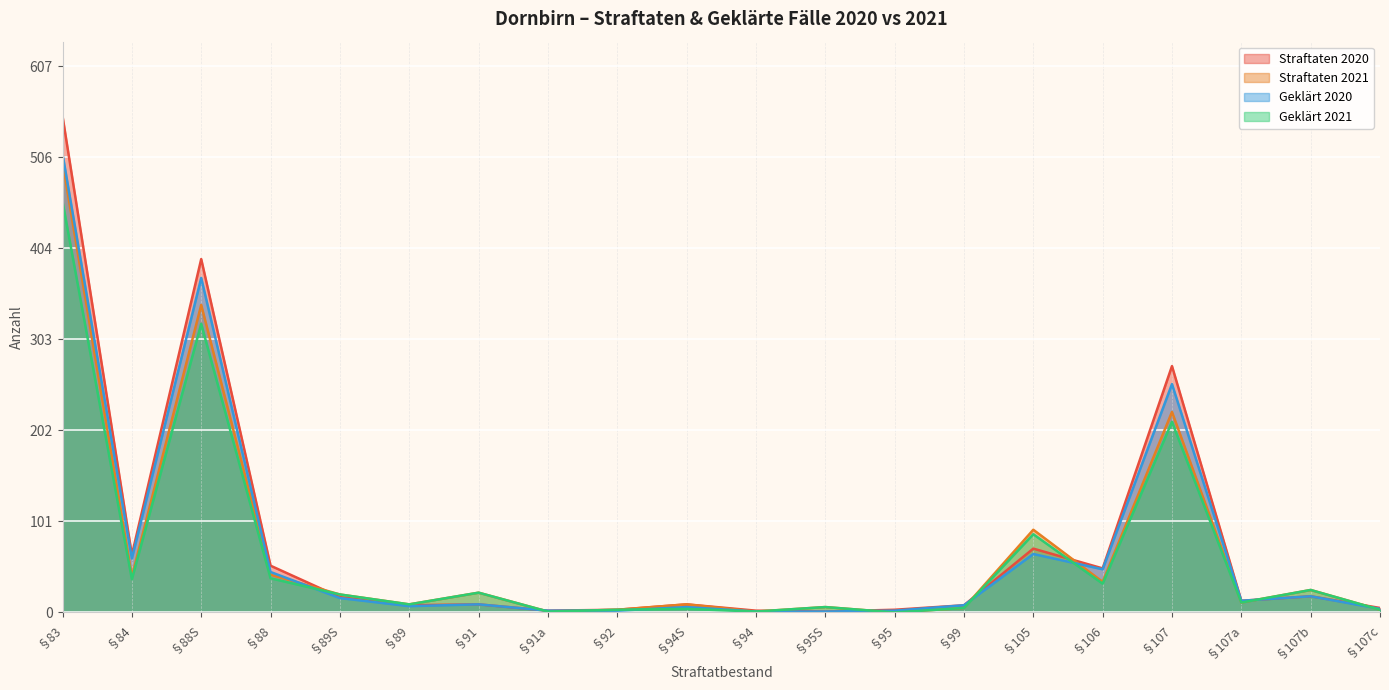

What are all the series names shown in the legend?

Straftaten 2020, Straftaten 2021, Geklärt 2020, Geklärt 2021